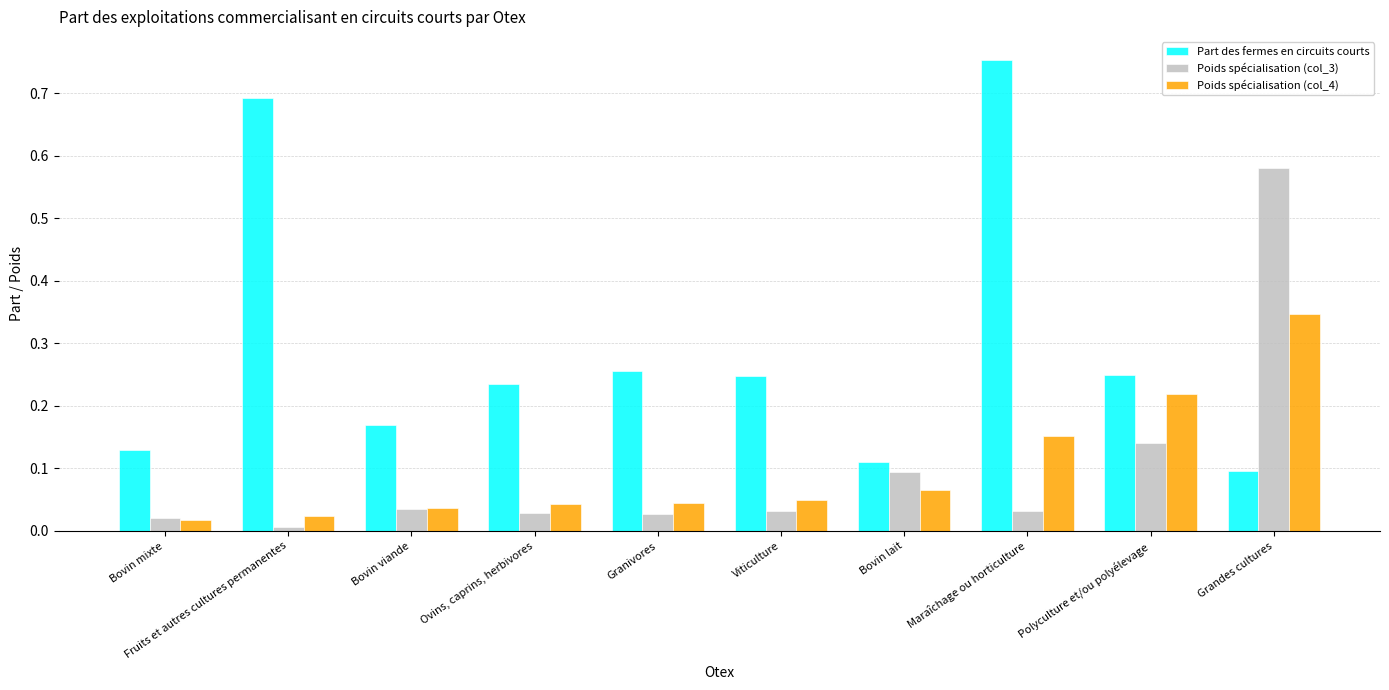

Between Fruits et autres cultures permanentes and Polyculture et/ou polyélevage, which series saw the biggest shift?

Part des fermes en circuits courts